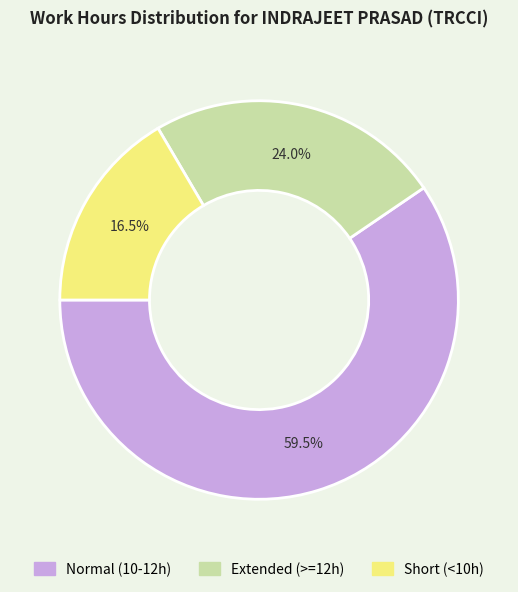

Does any single category account for the majority?

Yes